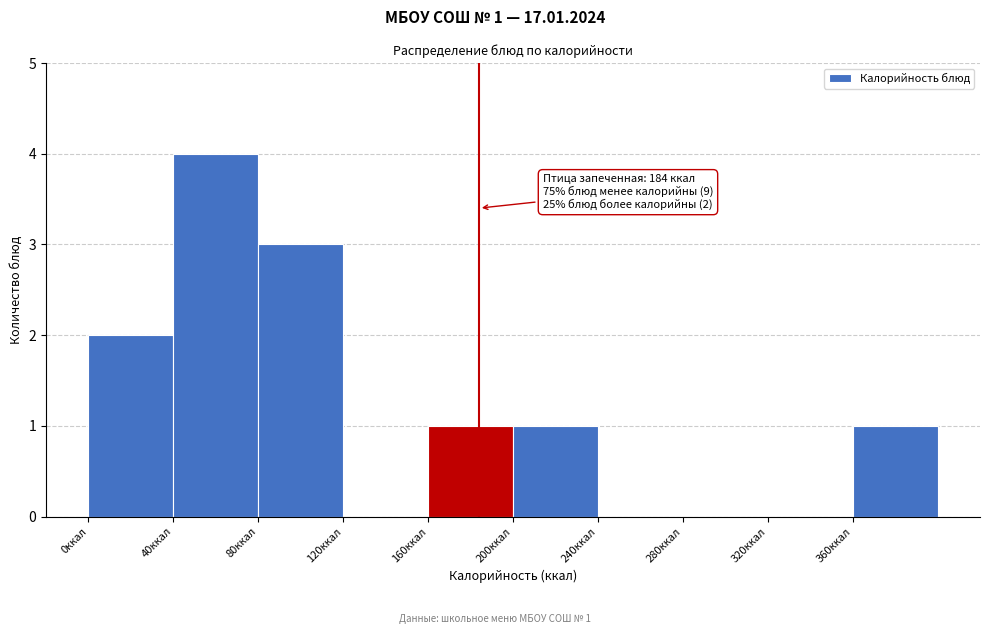

Which range on the x-axis has the tallest bar?

40 to 80